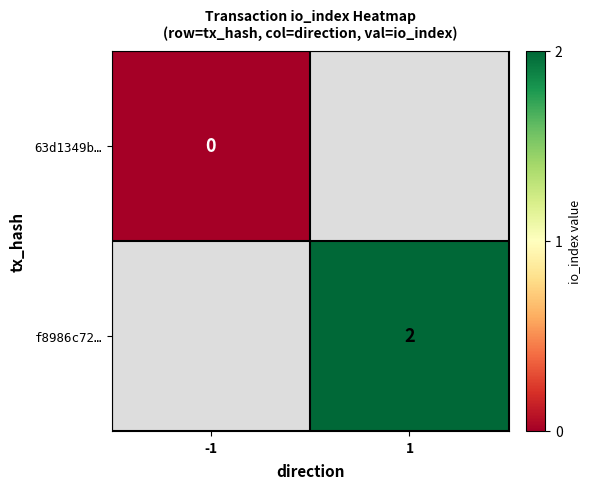

List the labels in order of f8986c72… value, largest first.

-1, 1